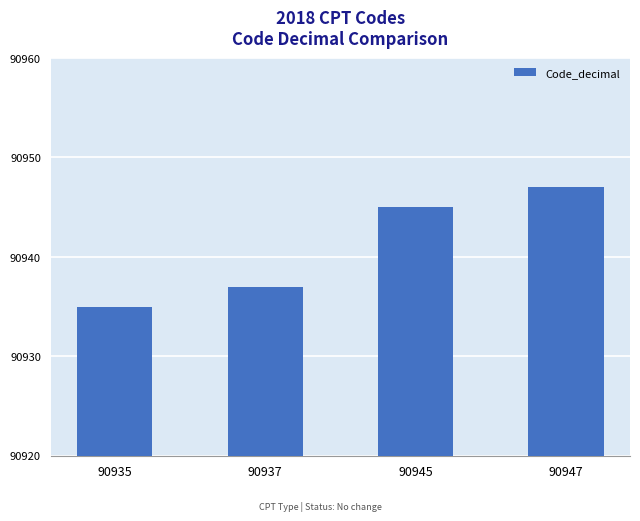

What is the value of the 2nd bar from the left?

90937